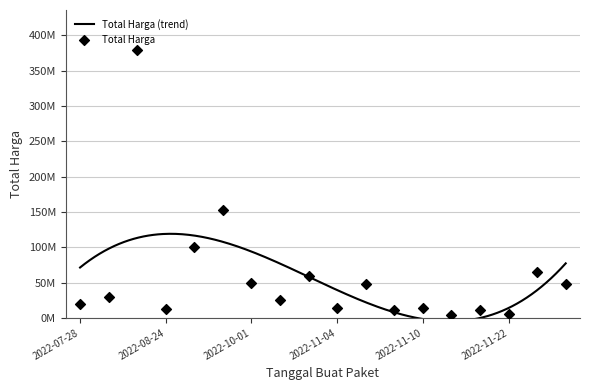

What is the change in value from 2022-10-21 to 2022-11-10?

-11758000